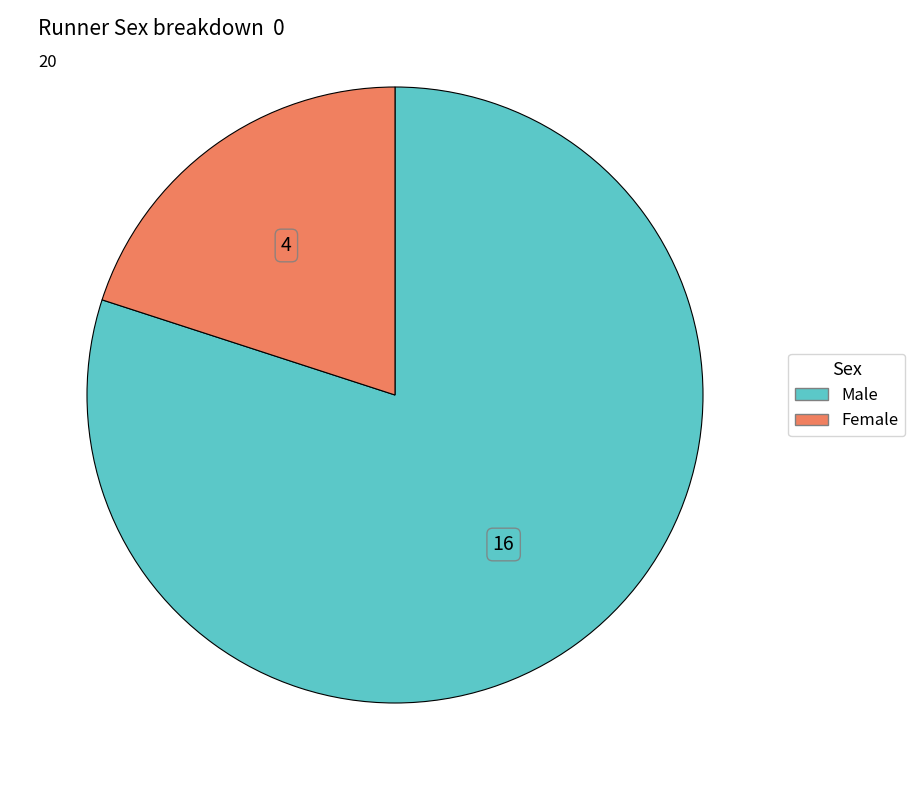

Between Female and Male, which is larger?

Male